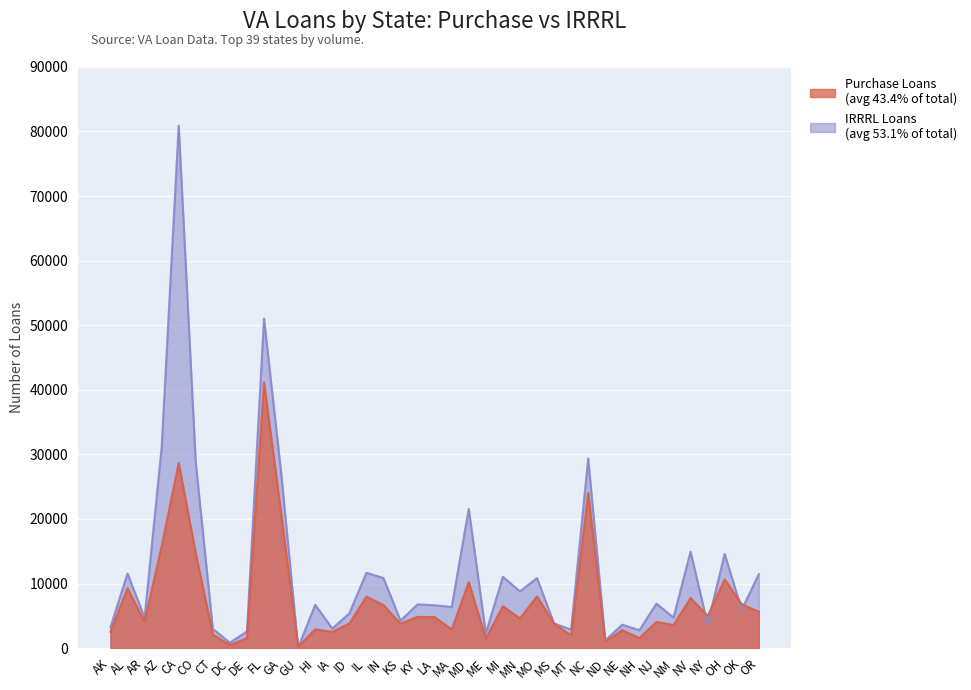

What are all the series names shown in the legend?

Purchase Loans, IRRRL Loans